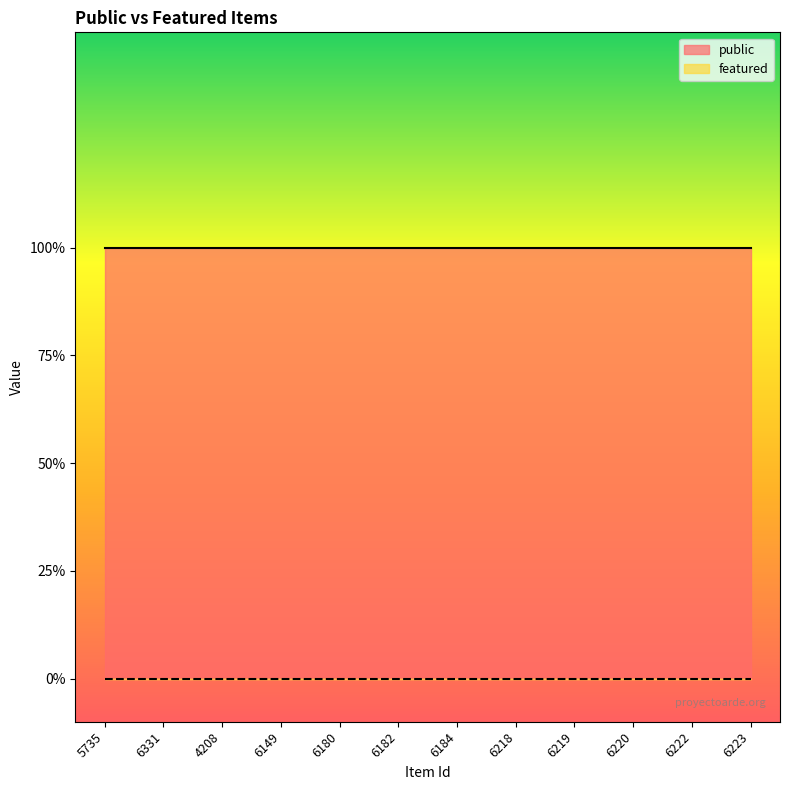

Which category has the highest value in the public series?

5735